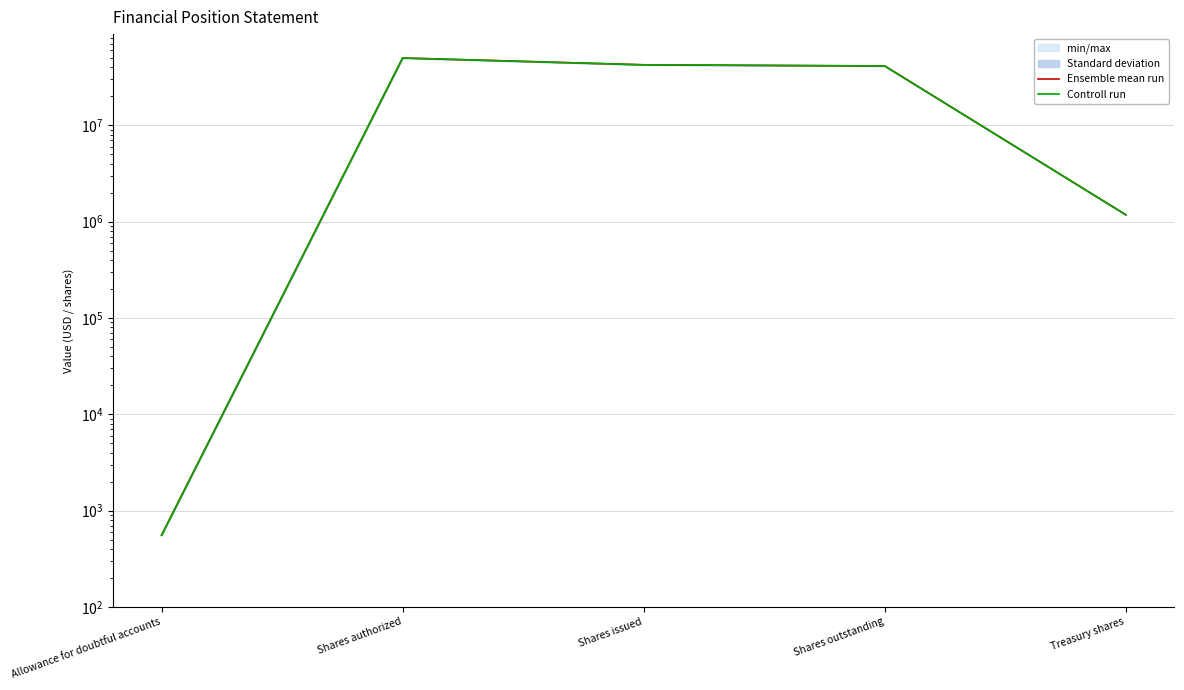

Is it true that Controll run equals 20538350.2 at Shares authorized?

False